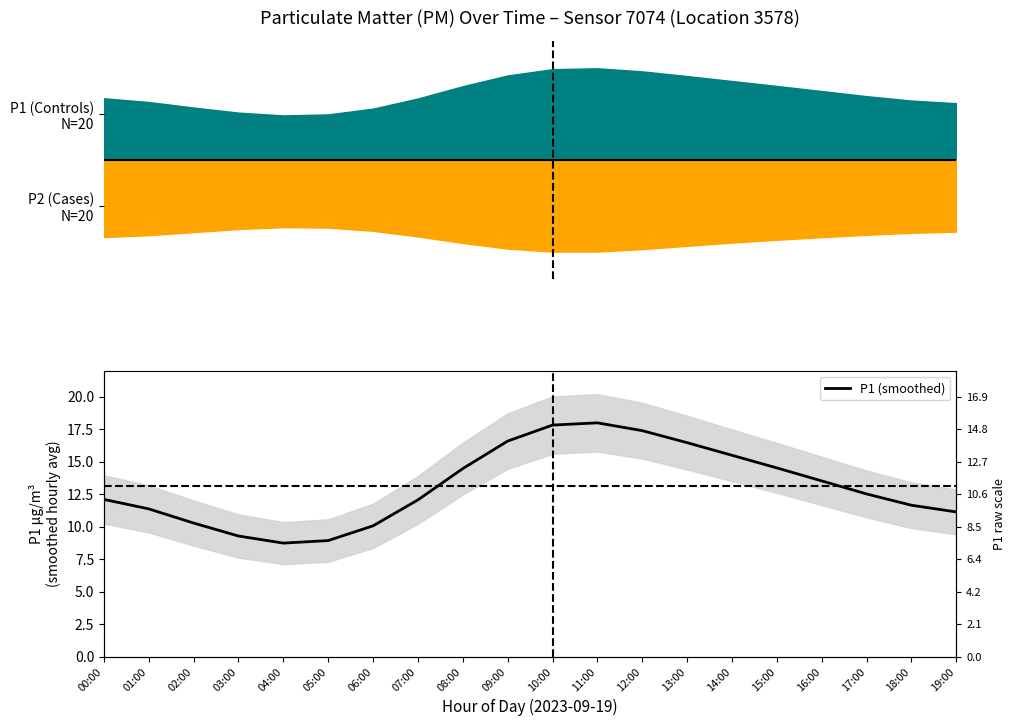

List the labels in order of value, smallest first.

04:00, 05:00, 03:00, 06:00, 02:00, 19:00, 01:00, 18:00, 07:00, 00:00, 17:00, 16:00, 08:00, 15:00, 14:00, 13:00, 09:00, 12:00, 10:00, 11:00